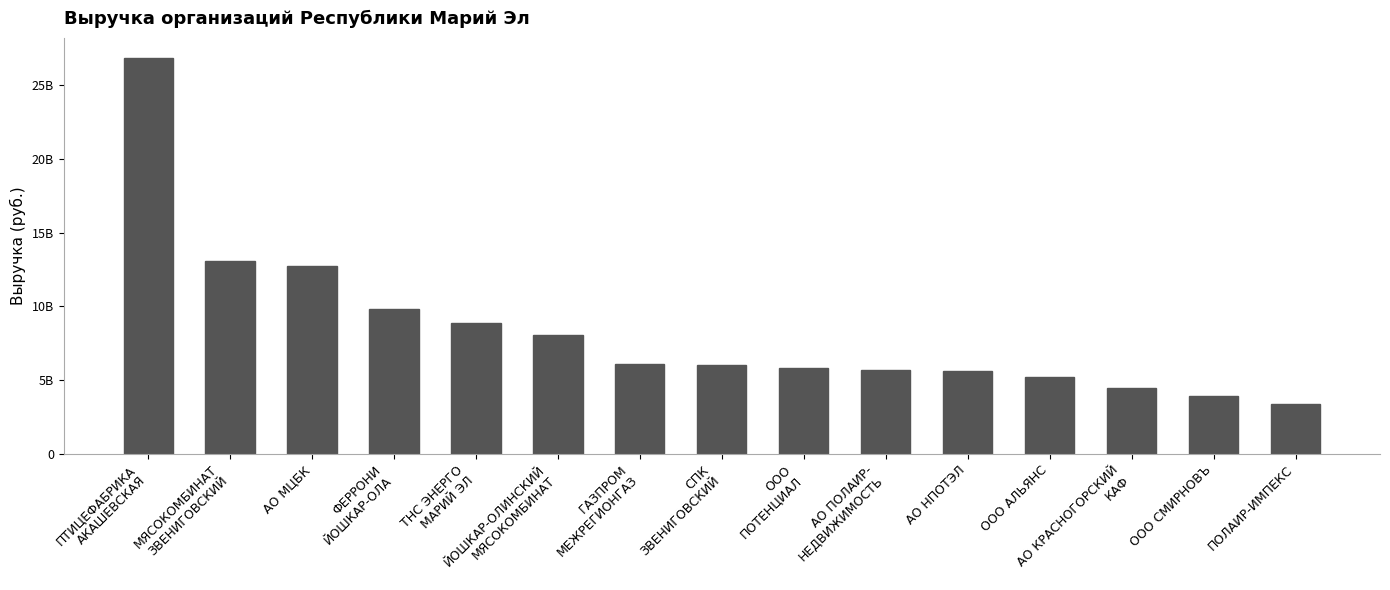

Approximately how many times larger is the value at ООО
ПОТЕНЦИАЛ compared to АО НПОТЭЛ?

1.0